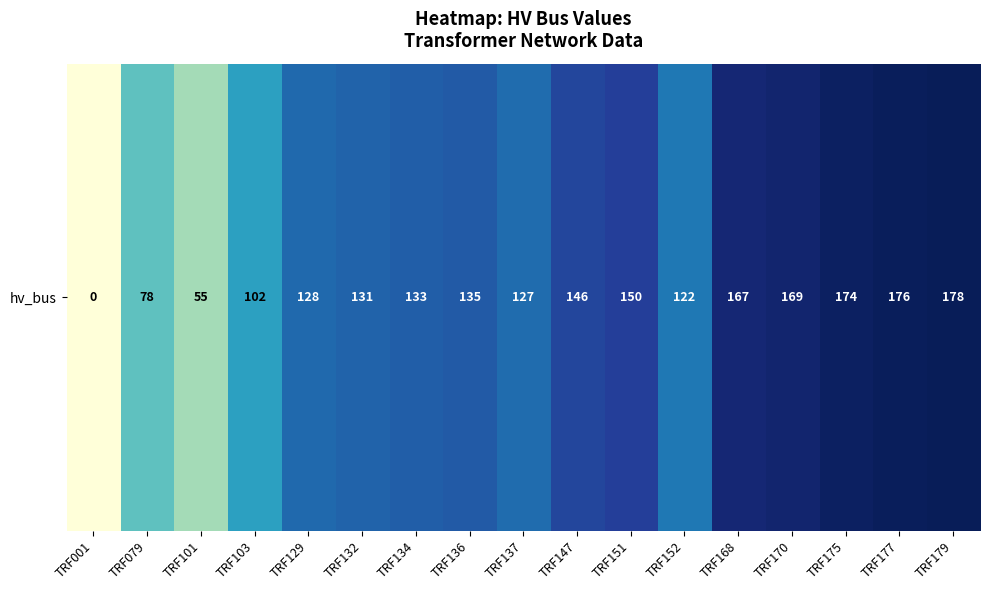

How many values are above zero?

16